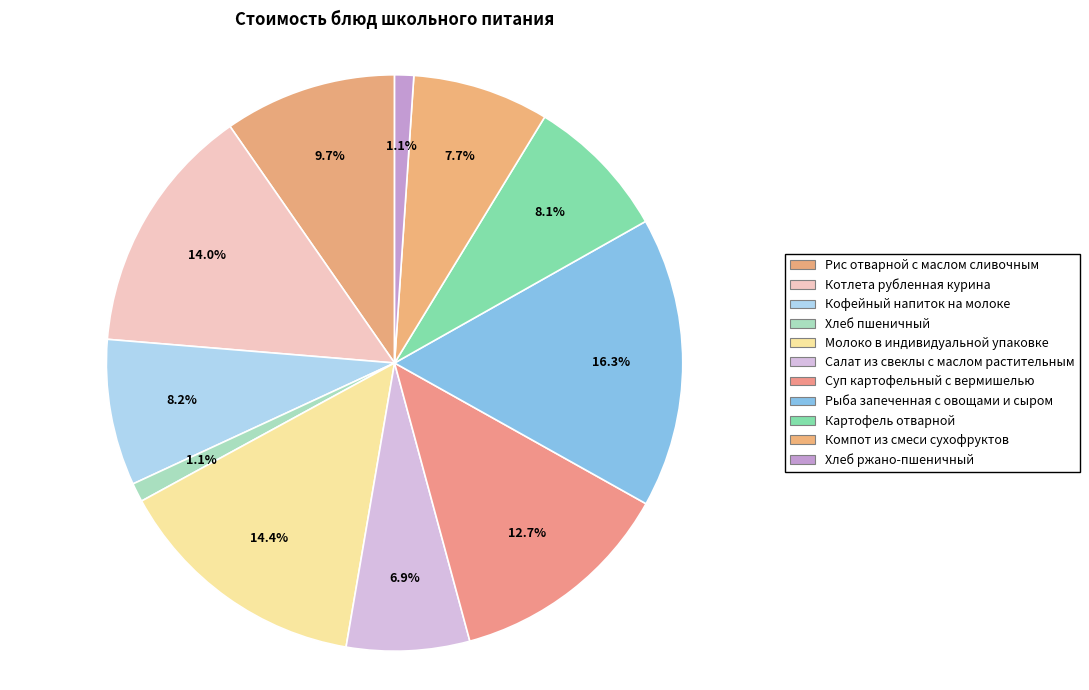

Which category has the smallest portion of the pie?

Хлеб пшеничный